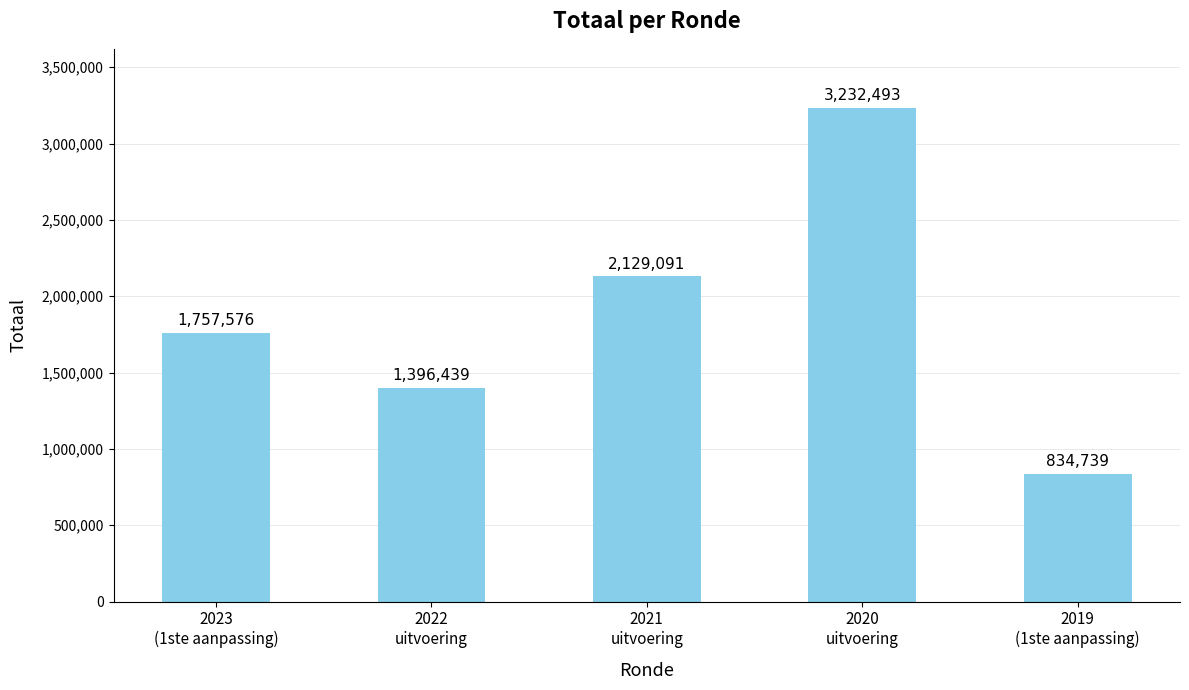

Reading left to right, what are all the values shown in this chart?

2023
(1ste aanpassing)=1757576	2022
uitvoering=1396439	2021
uitvoering=2129091	2020
uitvoering=3232493	2019
(1ste aanpassing)=834739